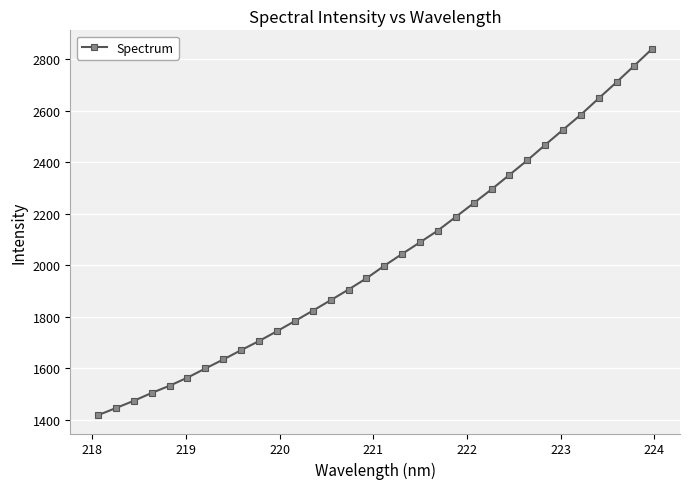

What is the difference between the maximum and minimum values?

1421.8